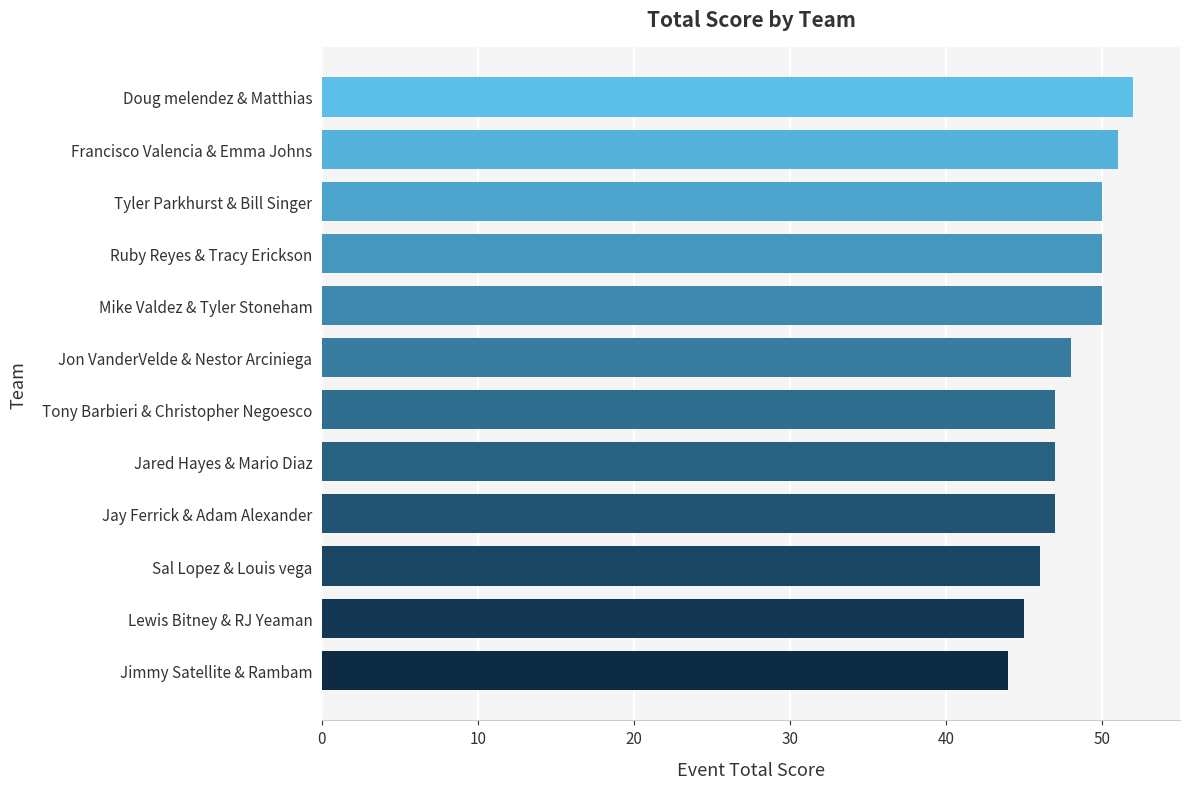

Count the number of data series in this chart.

1